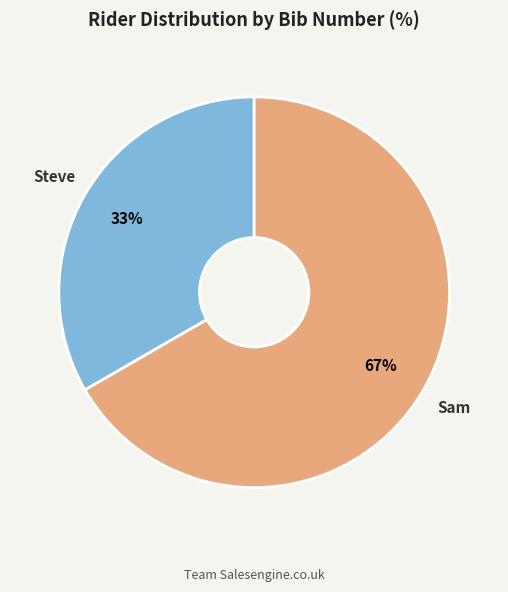

Is there a majority slice in this chart?

Yes